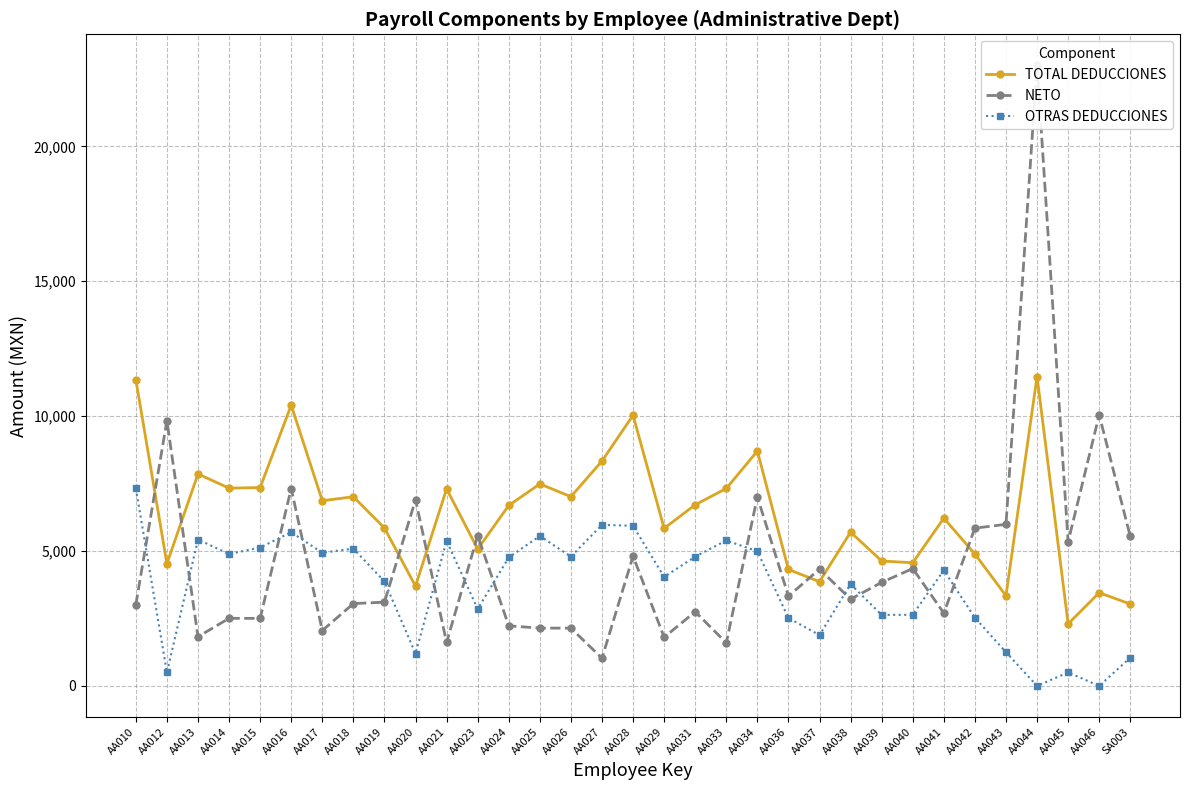

At which label is OTRAS DEDUCCIONES closest to 3661?

AA038